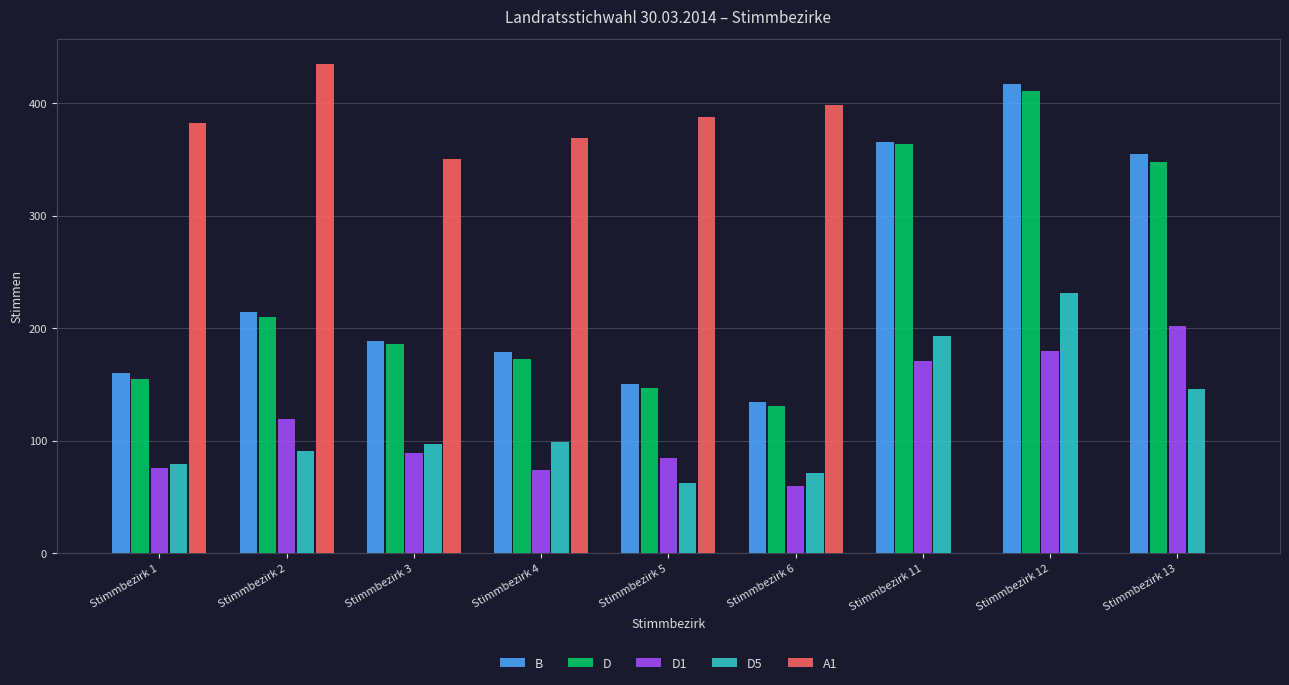

At which category does the chart reach its peak across all series?

Stimmbezirk 2